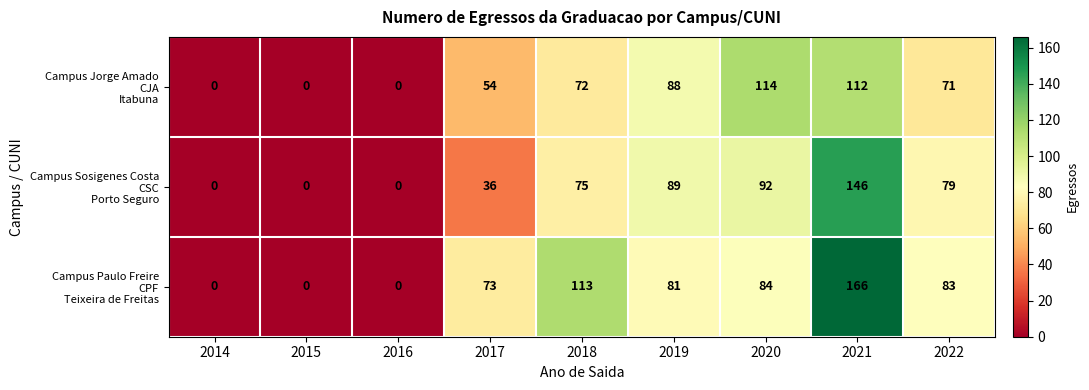

What is the spread (max minus min) of values at 2019?

8